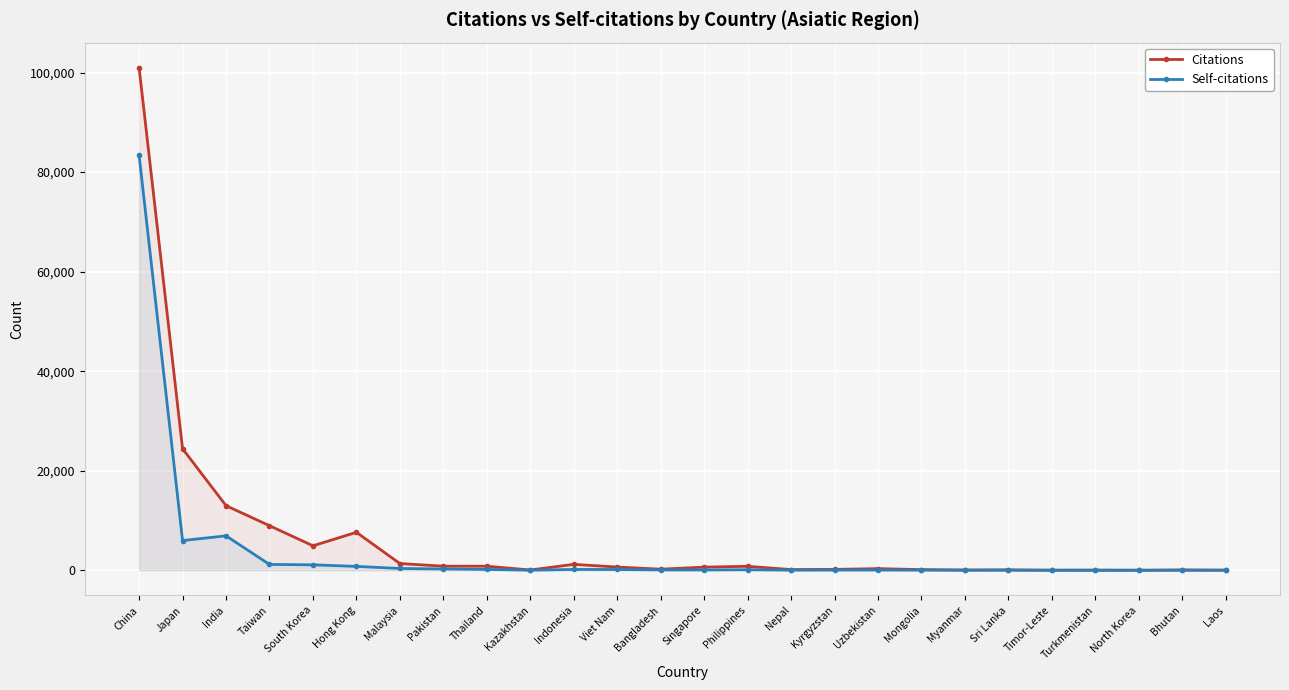

How many lines are shown in the chart?

2